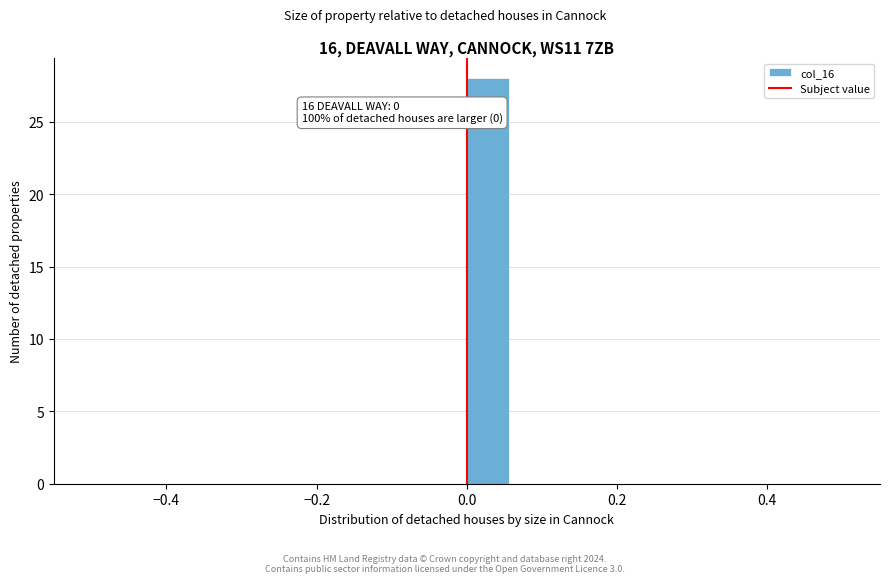

Around what value on the x-axis is the tallest bar? Give the approximate position of its centre, as read against the axis.

0.02